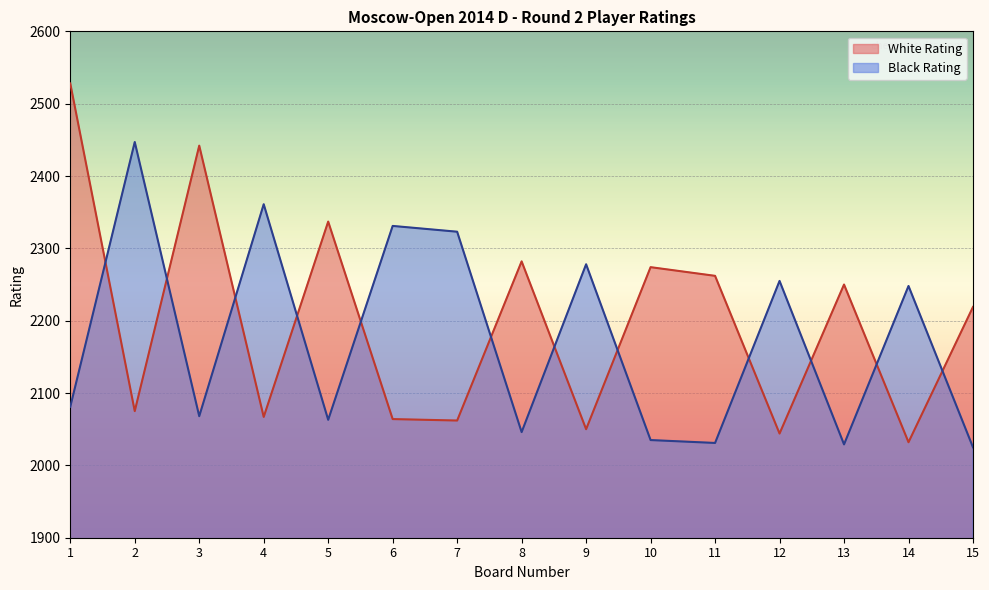

What is the average value of the Black Rating series?

2175